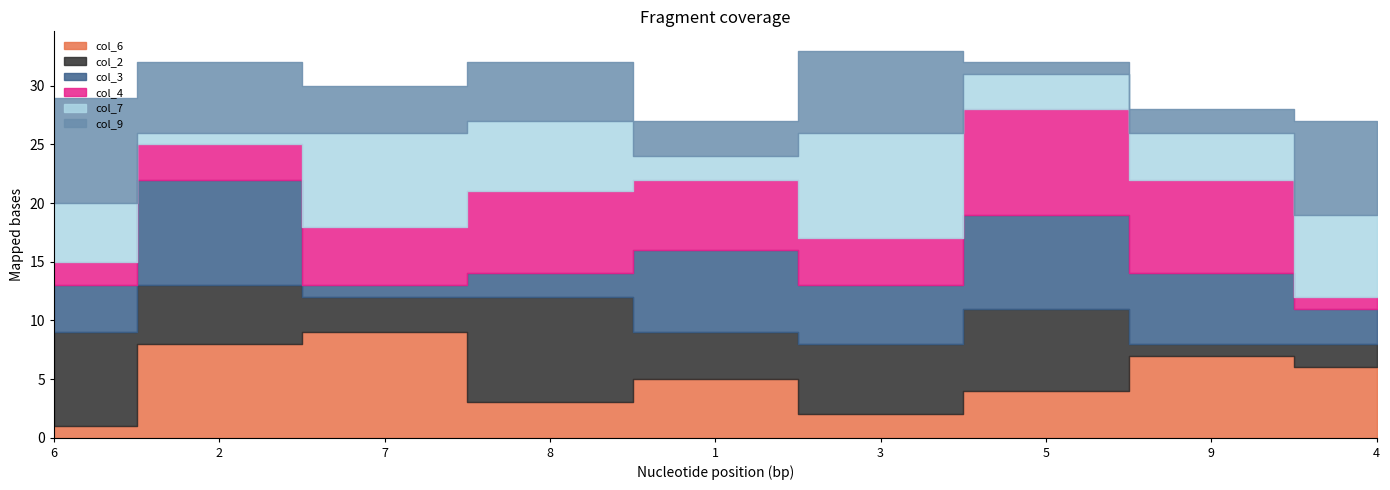

Between 6 and 3, which series saw the biggest shift?

col_7